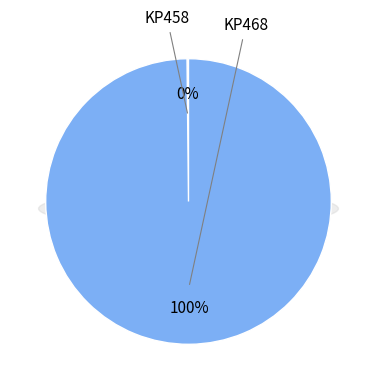

What percentage is the KP468 slice, to the nearest percent?

100%